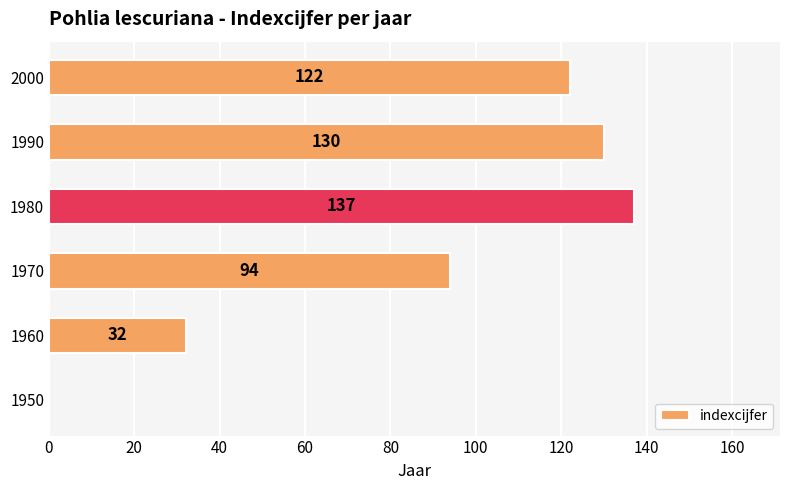

What is the change in value from 1950 to 1990?

+130